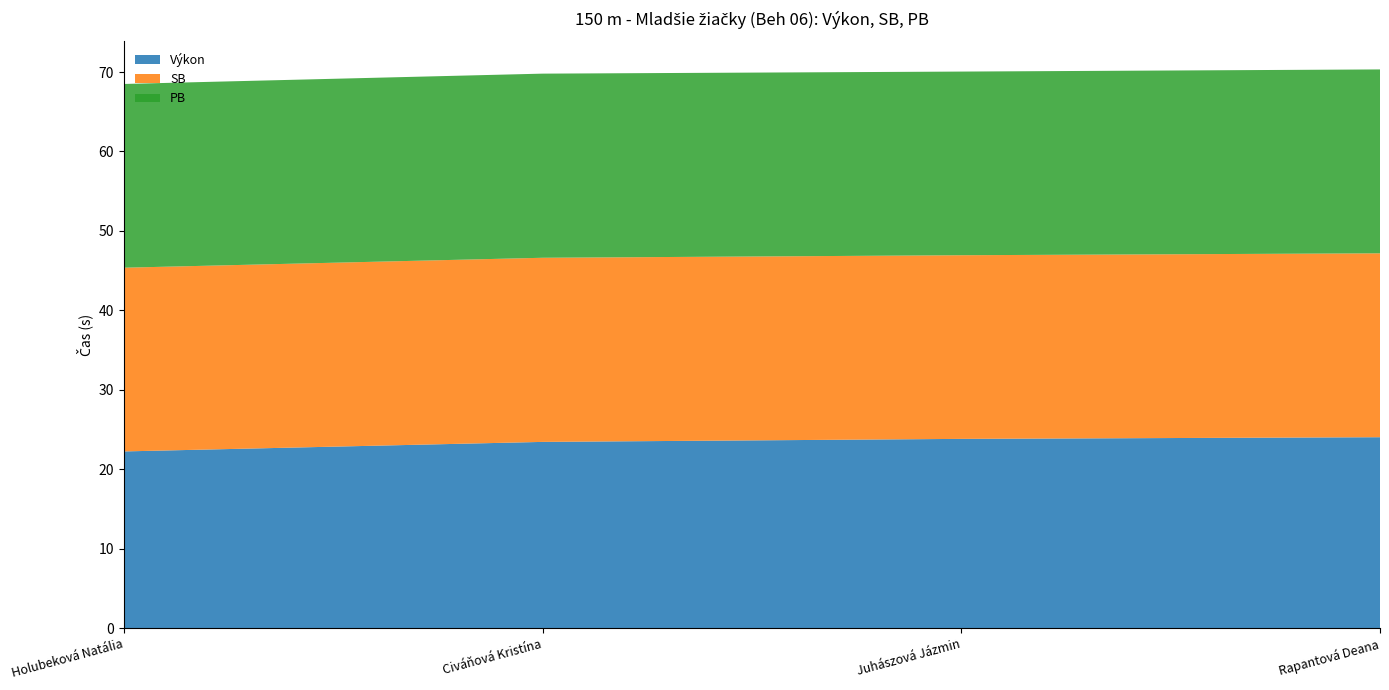

Reading left to right, extract all data points from this chart.

Výkon: 22.2	23.4	23.8	24.0
SB: 23.1	23.2	23.1	23.1
PB: 23.1	23.2	23.1	23.1